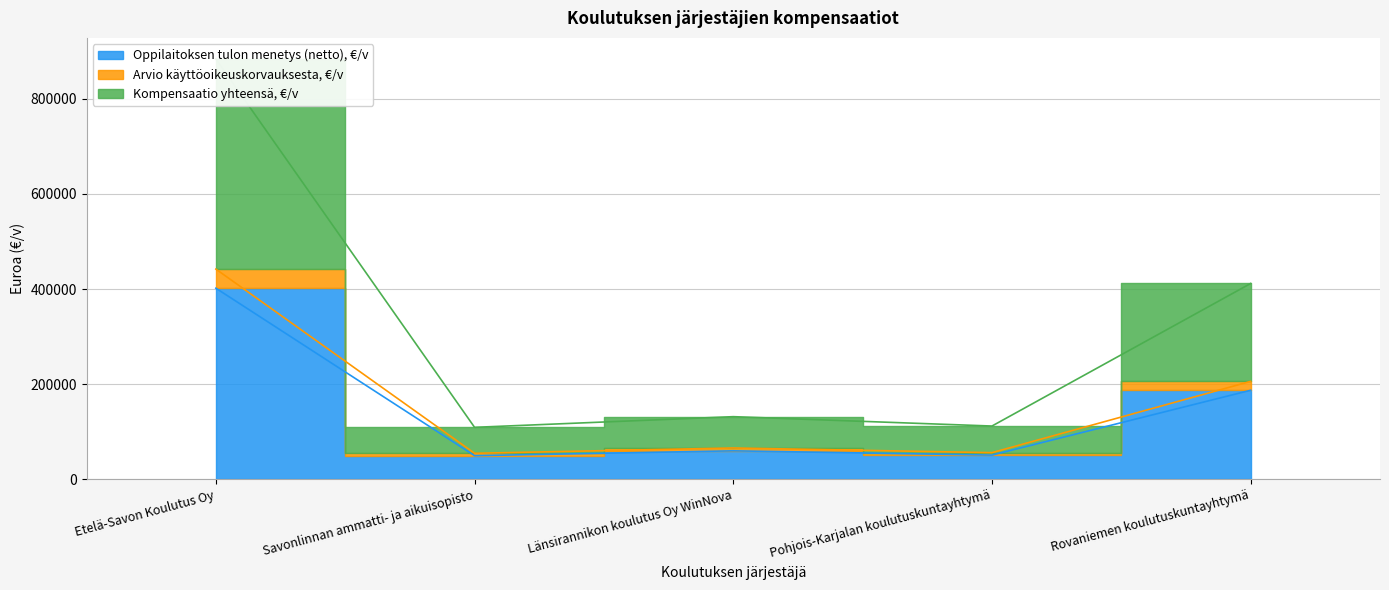

What is the maximum value shown in the chart?

883791.2